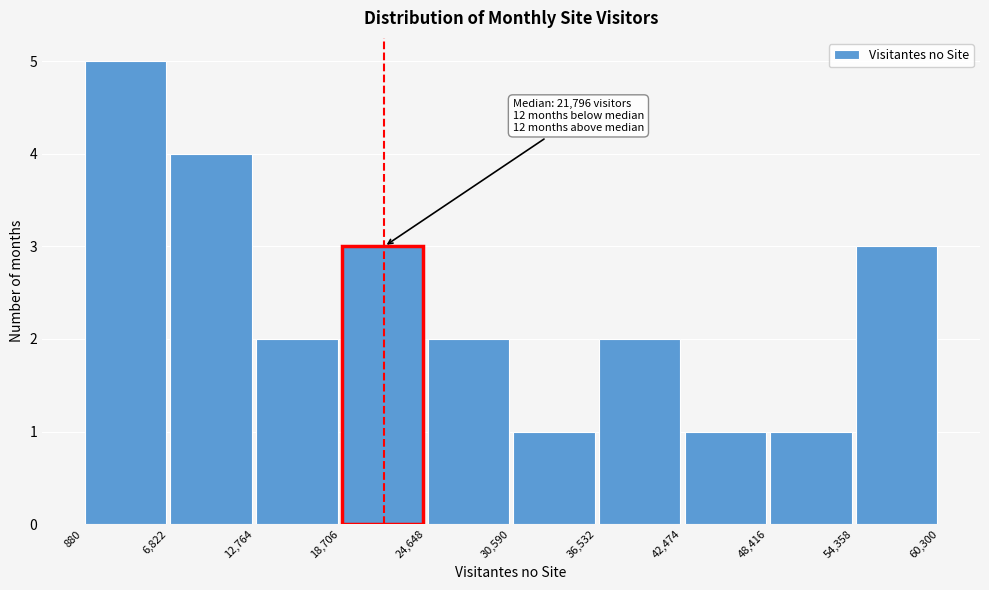

Over which range of the x-axis is the bar tallest?

880 to 6,822